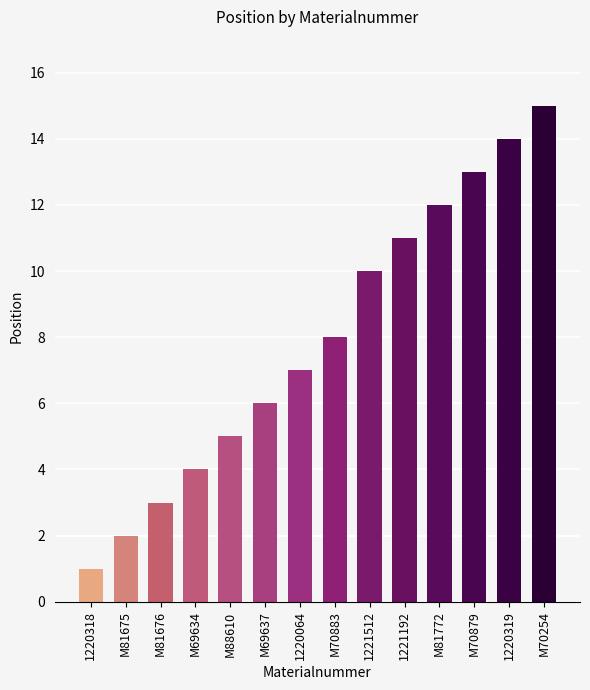

What is the minimum value shown in the chart?

1